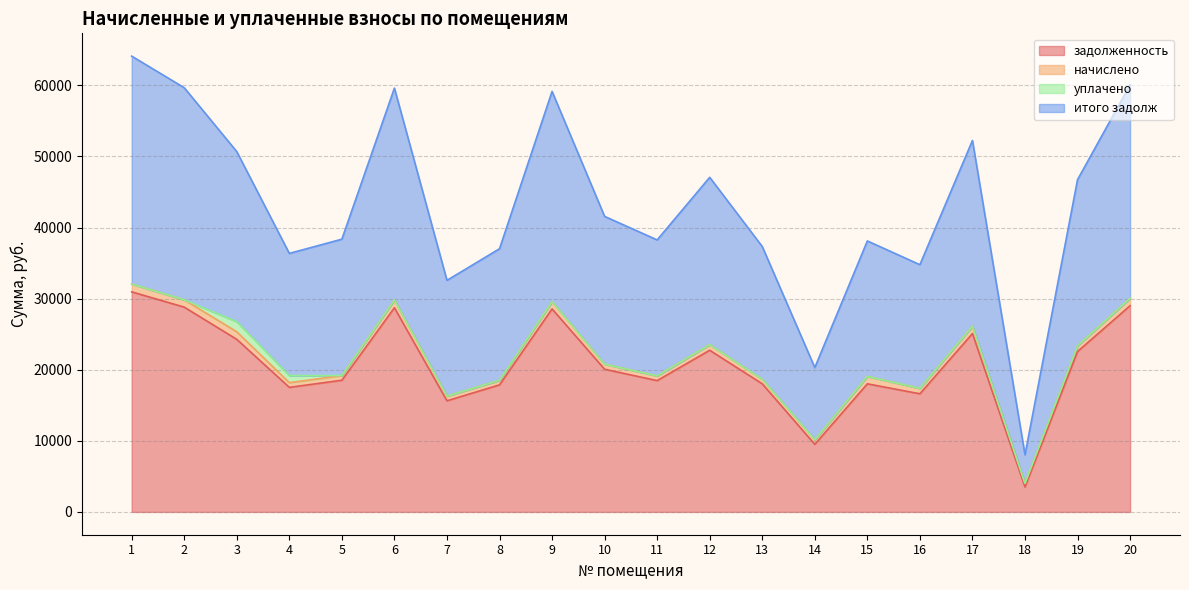

Rank the categories by итого задолж value from lowest to highest.

18, 14, 7, 16, 4, 8, 13, 15, 11, 5, 10, 19, 12, 3, 17, 9, 6, 2, 20, 1